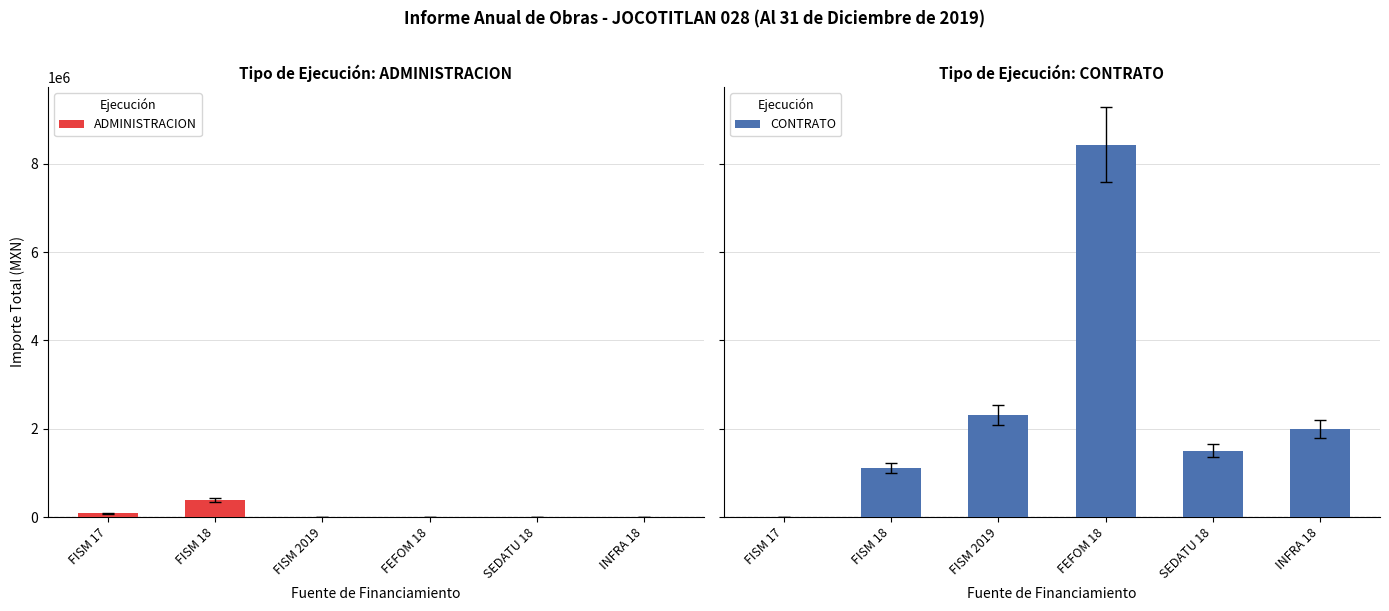

List the labels in order of CONTRATO value, smallest first.

FISM 17, FISM 18, SEDATU 18, INFRA 18, FISM 2019, FEFOM 18